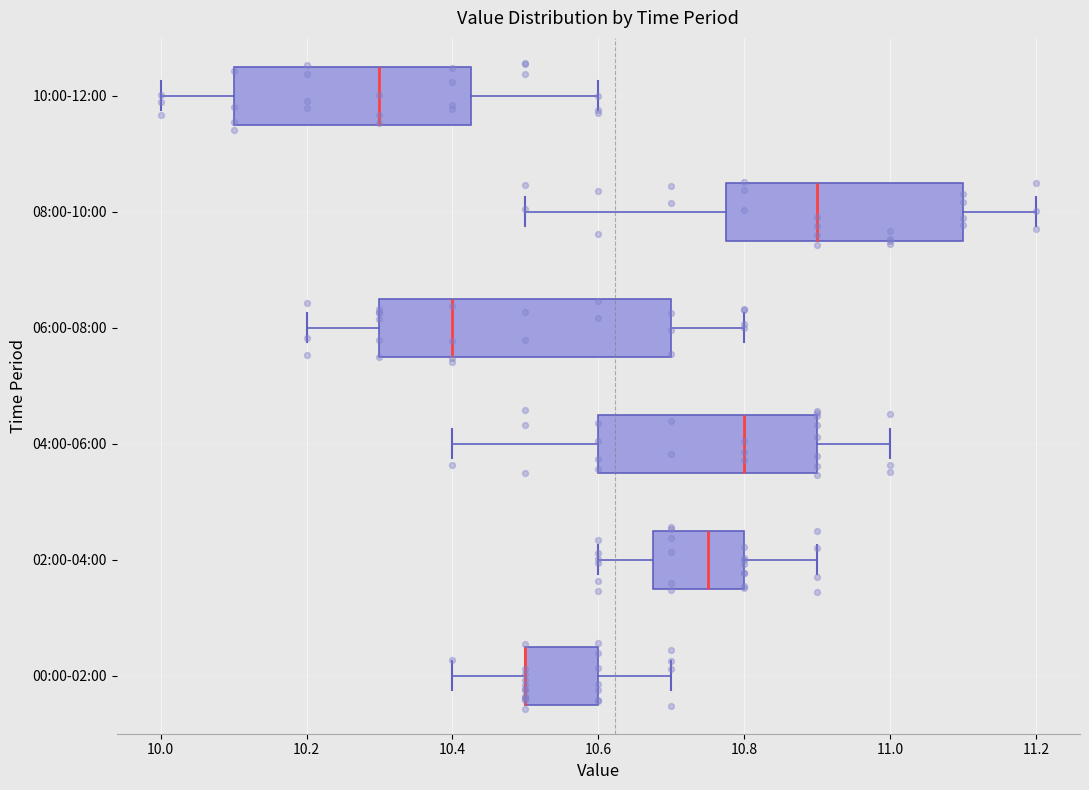

Reading bottom to top, transcribe this box plot: for each box, give where its median line is, the range the box spans, and where its two whiskers end, as read against the x-axis. The values are not printed on the chart, so give them approximately, as read against the axis.

00:00-02:00: median 10.50 (drawn on the box's left edge), box 10.50 to 10.60, whiskers 10.40 to 10.70
02:00-04:00: median 10.76, box 10.68 to 10.80, whiskers 10.60 to 10.90
04:00-06:00: median 10.80, box 10.60 to 10.90, whiskers 10.40 to 11.00
06:00-08:00: median 10.40, box 10.30 to 10.70, whiskers 10.20 to 10.80
08:00-10:00: median 10.90, box 10.78 to 11.10, whiskers 10.50 to 11.20
10:00-12:00: median 10.30, box 10.10 to 10.42, whiskers 10.00 to 10.60